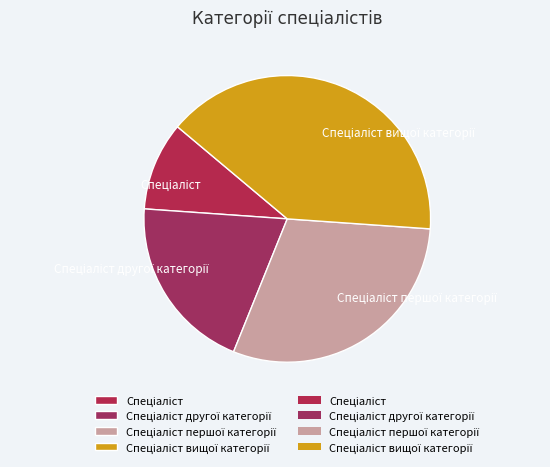

Is there any slice that represents more than half of the pie?

No